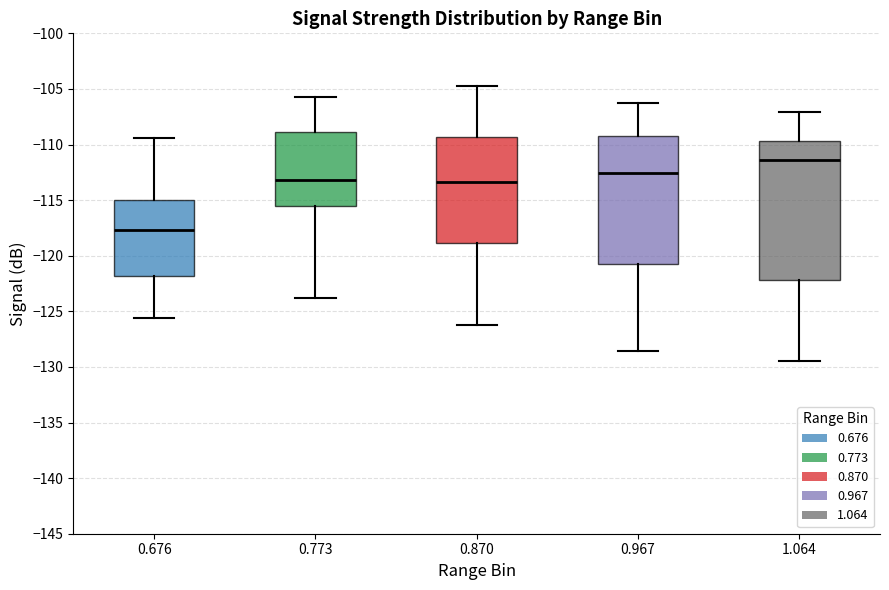

Reading left to right, read every box against the y-axis: the position of its median line, the range the box covers, and the ends of its whiskers. The values are not printed on the chart, so give them approximately, as read against the axis.

0.676: median -117.5, box -122.0 to -115.0, whiskers -125.5 to -109.5
0.773: median -113.0, box -115.5 to -109.0, whiskers -124.0 to -105.5
0.870: median -113.5, box -119.0 to -109.5, whiskers -126.0 to -104.5
0.967: median -112.5, box -120.5 to -109.5, whiskers -128.5 to -106.5
1.064: median -111.5, box -122.0 to -109.5, whiskers -129.5 to -107.0